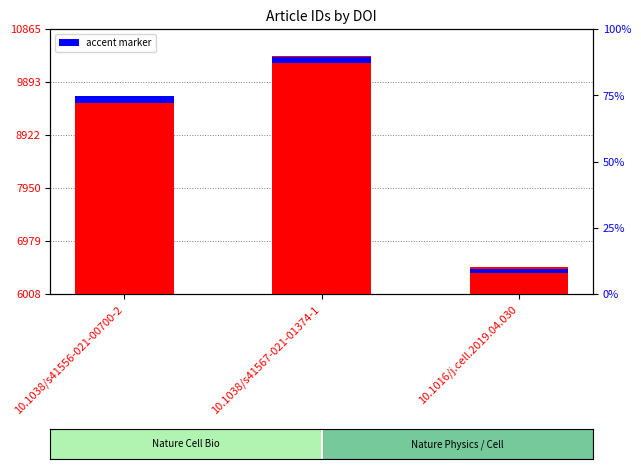

What is the label of the 2nd bar from the left?

10.1038/s41567-021-01374-1